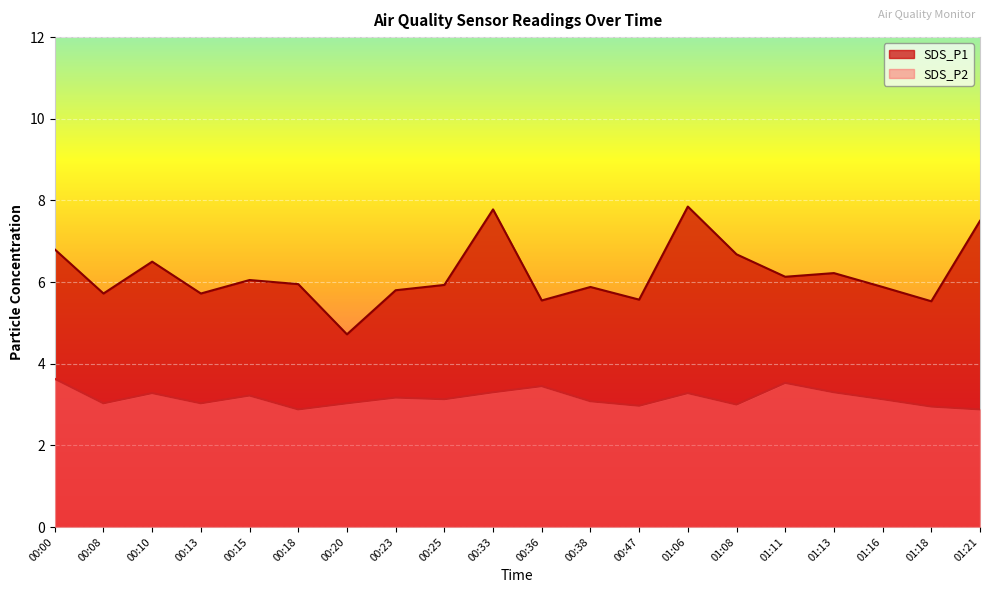

What is the greatest value displayed?

7.8